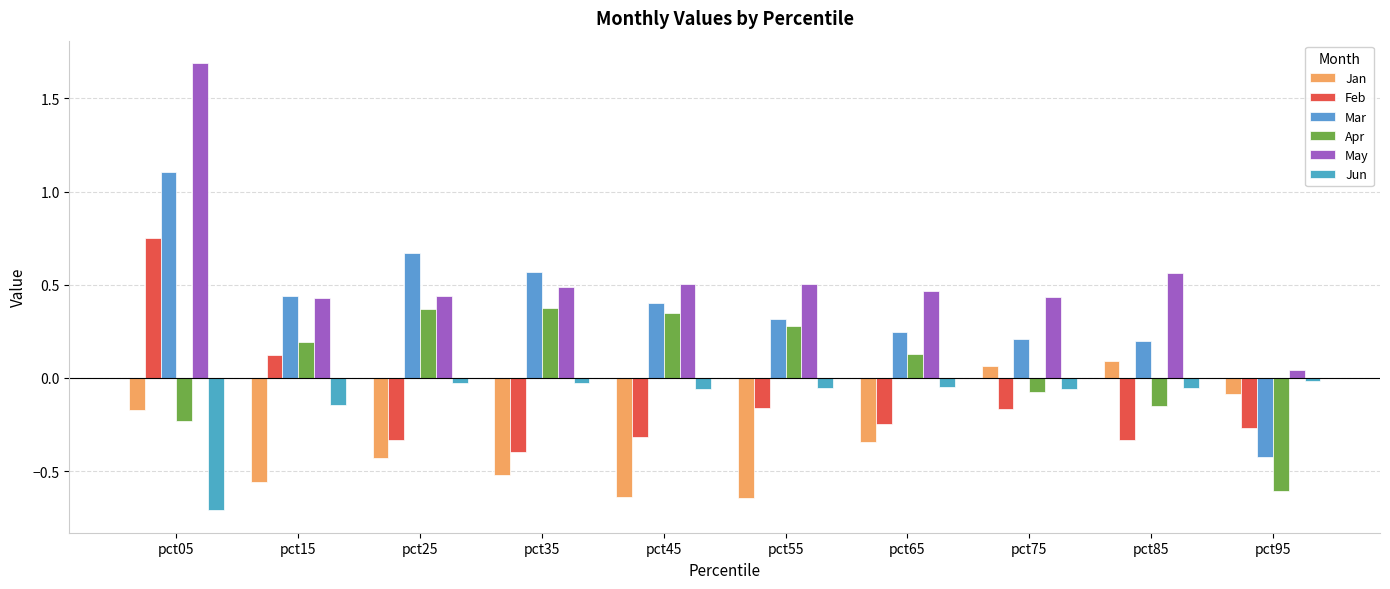

Rank the categories by Mar value from highest to lowest.

pct05, pct25, pct35, pct15, pct45, pct55, pct65, pct75, pct85, pct95